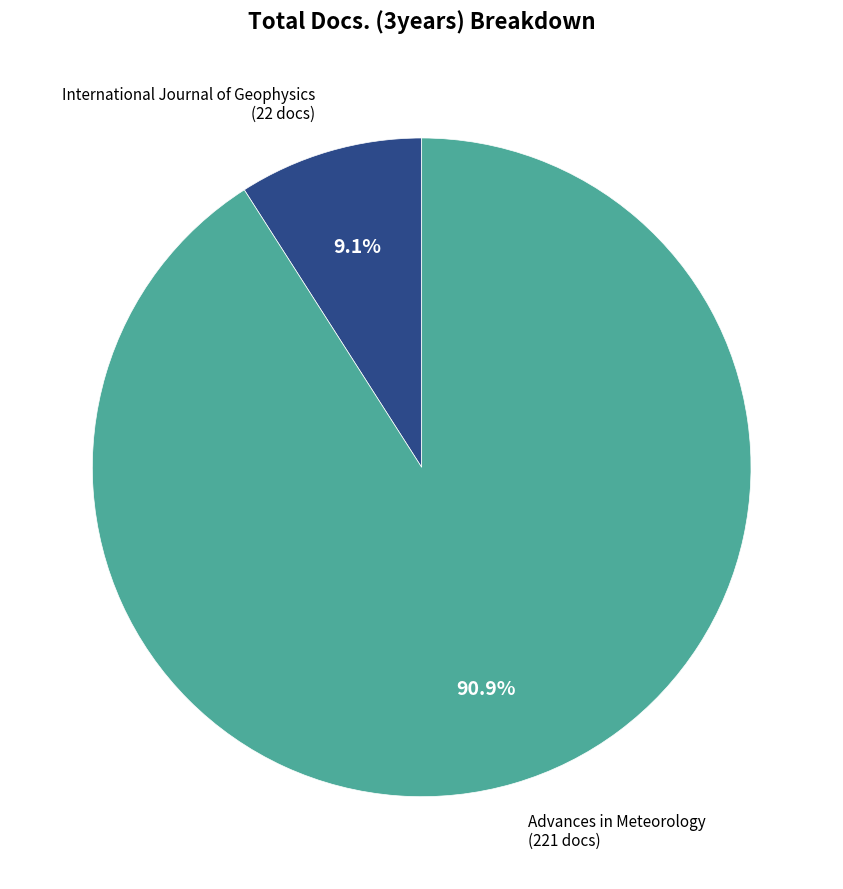

Which category has the smallest portion of the pie?

International Journal of Geophysics